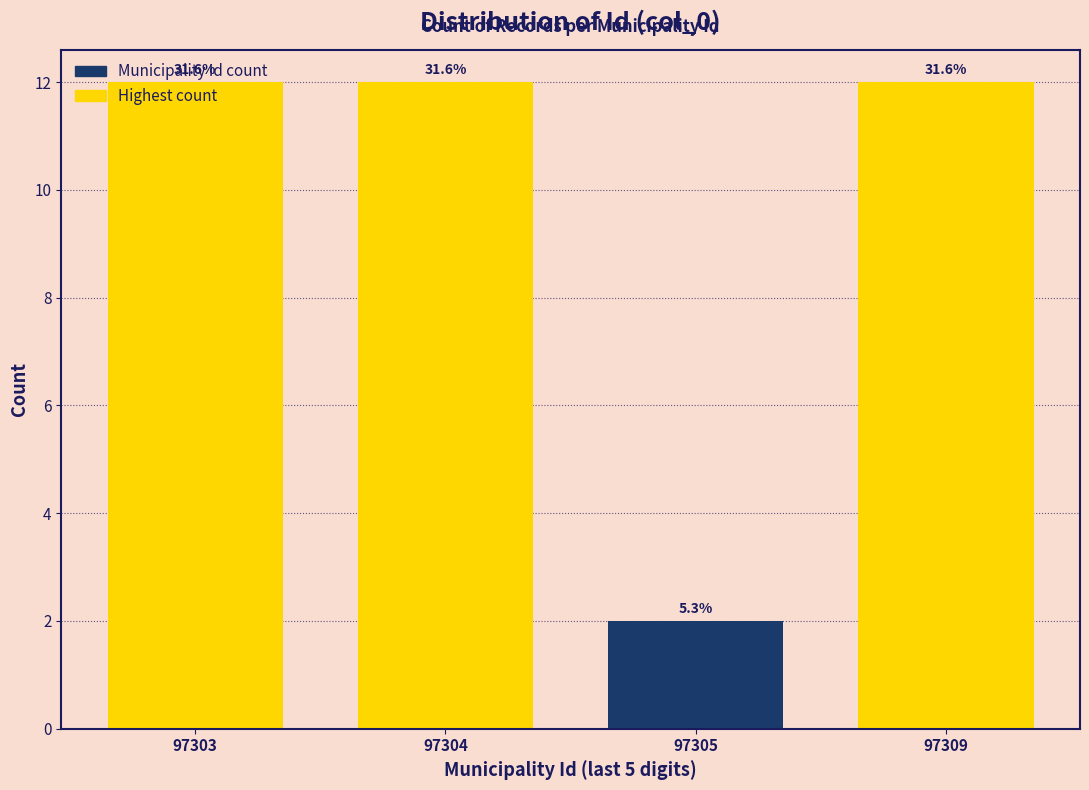

Does the chart contain any negative values?

No